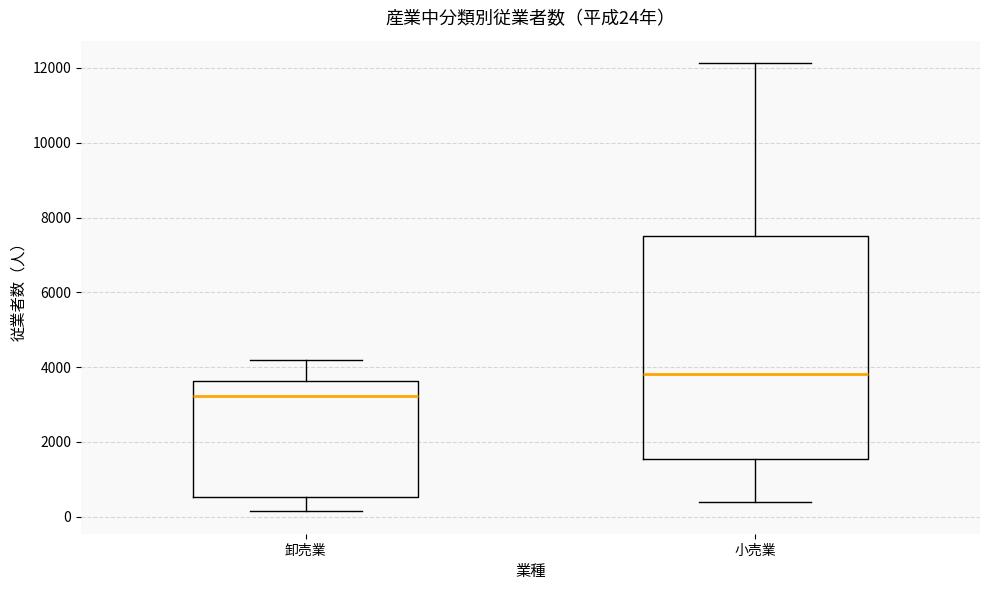

Which box is the tallest, from its lower edge to its upper edge?

小売業